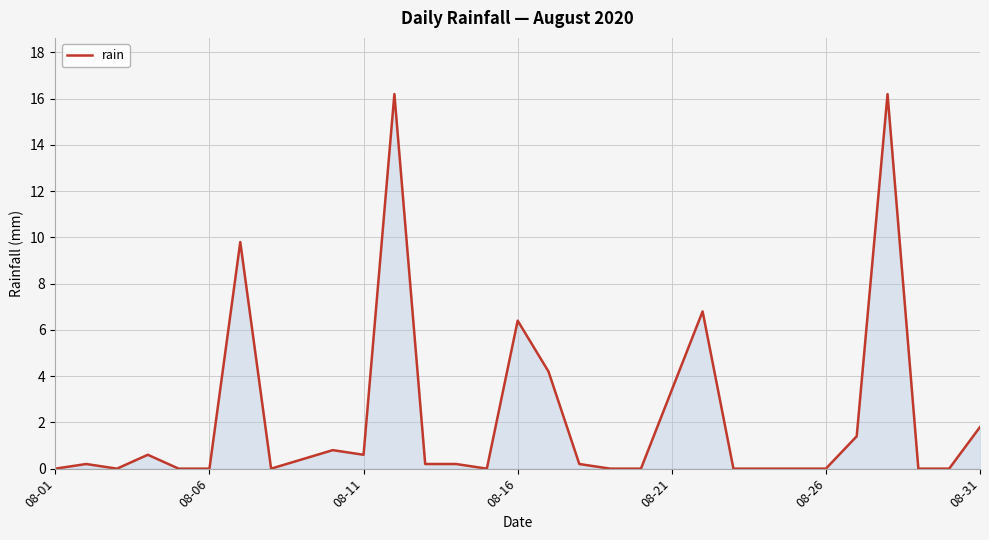

What is the difference between the maximum and minimum values?

16.2